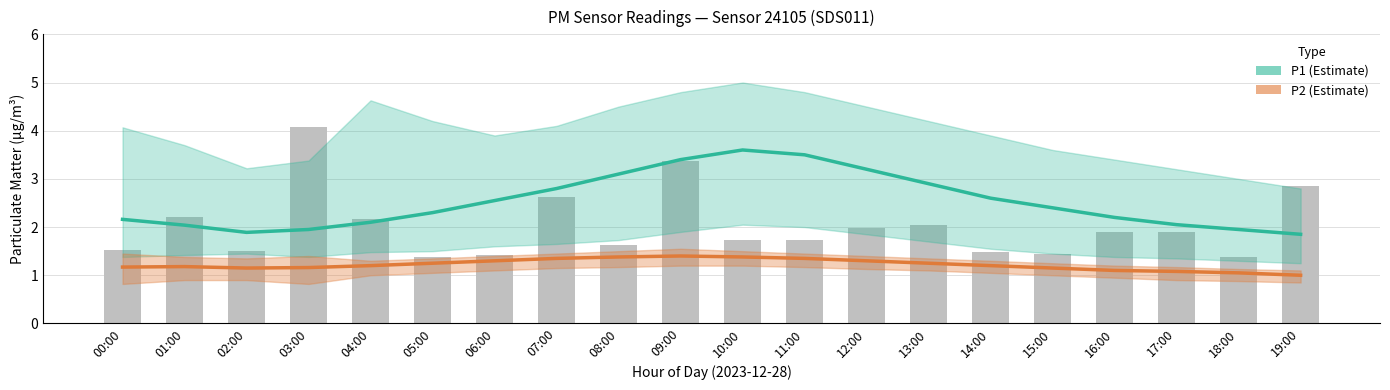

What is the difference between the P2 values at 01:00 and 17:00?

0.1